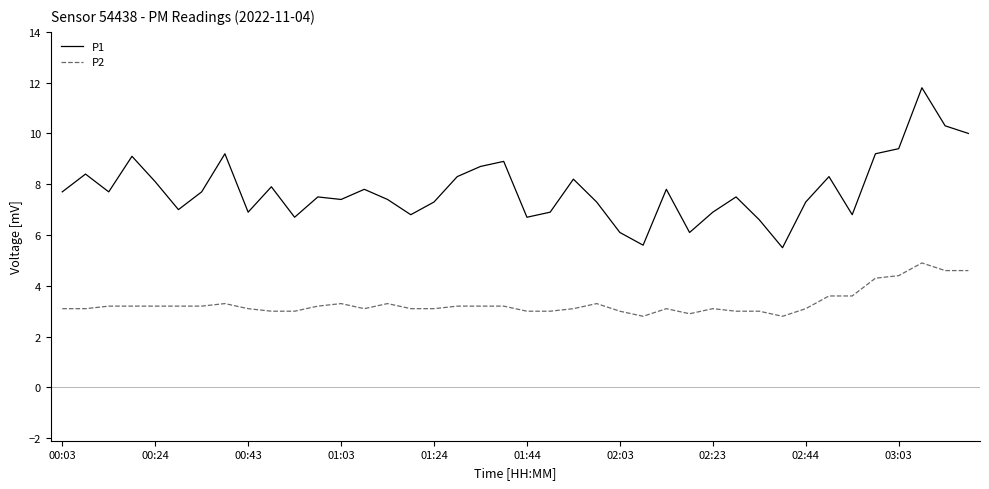

What is the maximum value shown in the chart?

11.8